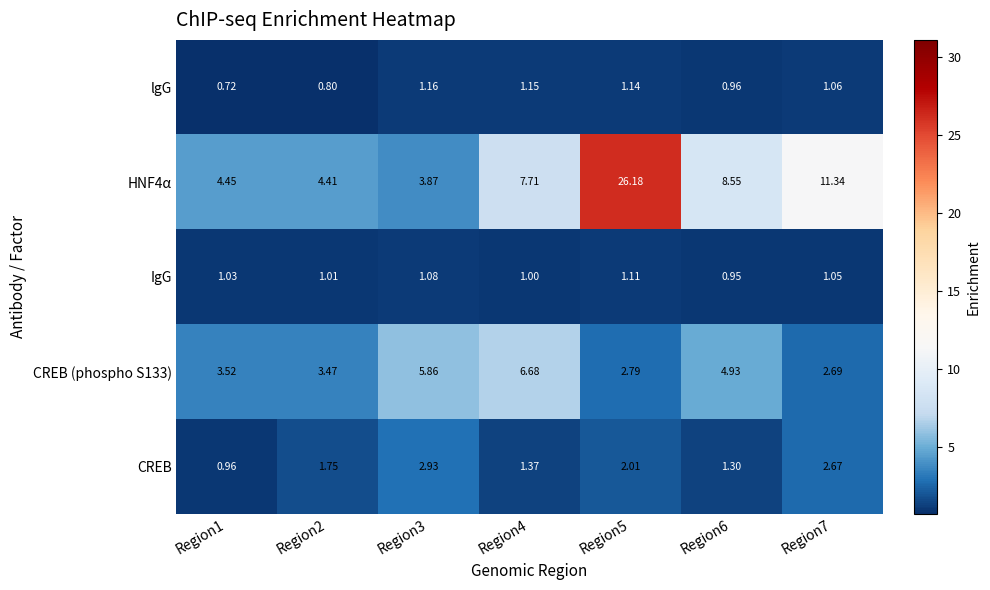

Is the value of CREB at Region1 greater than the value of HNF4α at Region4?

No